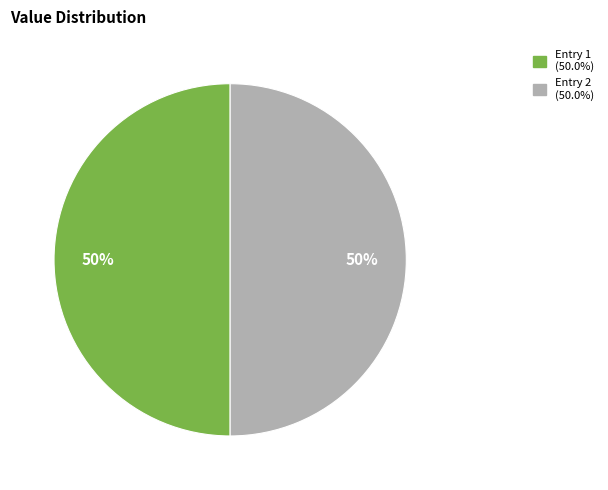

To the nearest percent, what is the average slice percentage?

50%